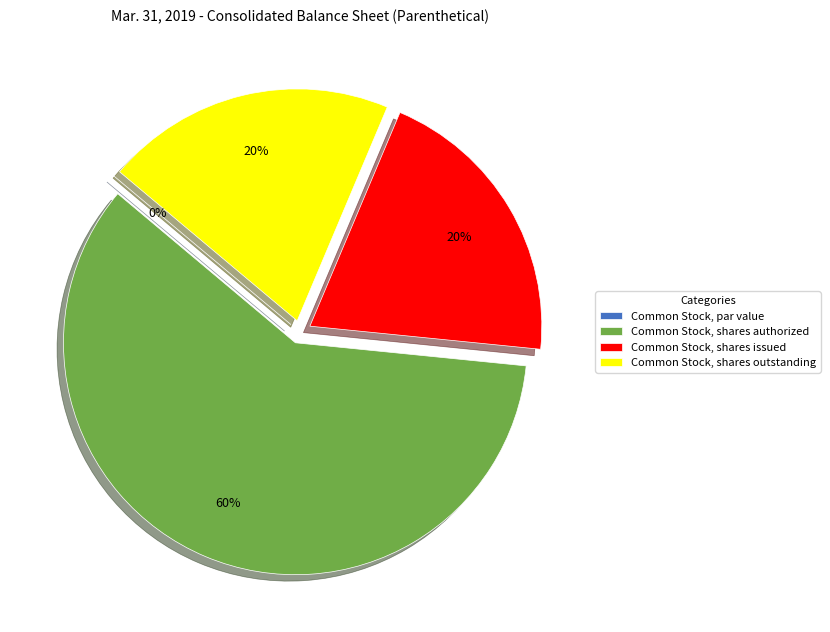

What percentage do Common Stock, shares authorized and Common Stock, shares issued together represent?

79.8%